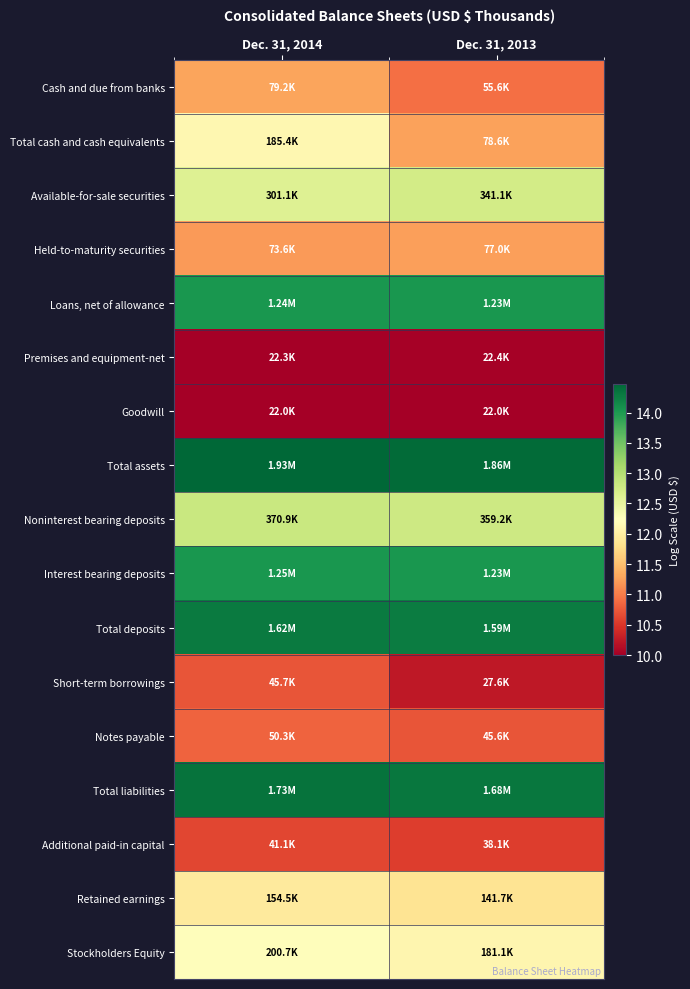

Between Dec. 31, 2014 and Dec. 31, 2013, which series saw the biggest shift?

Total cash and cash equivalents